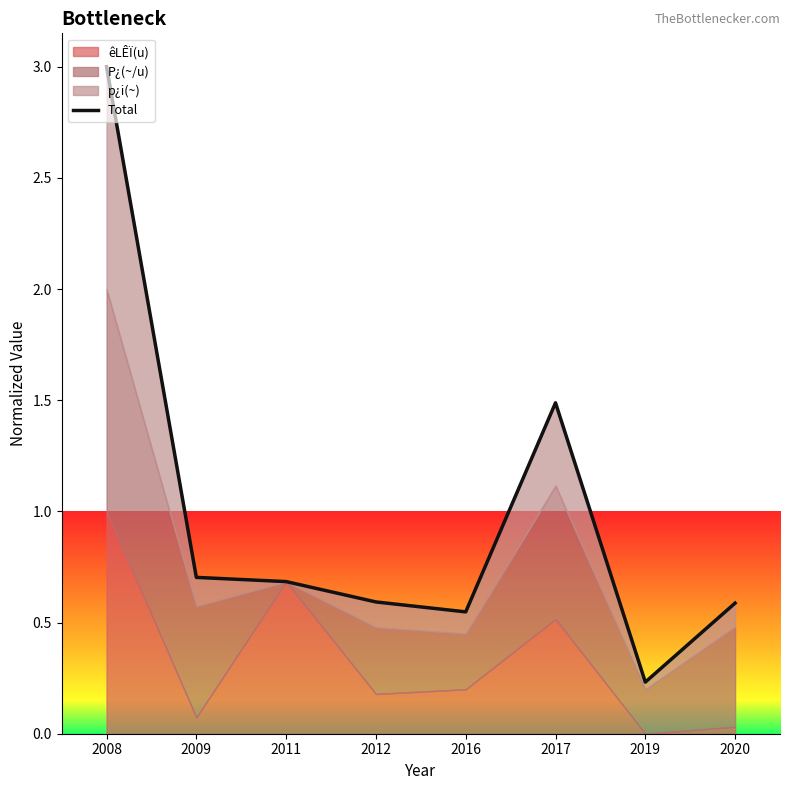

Which category has the lowest value across all series?

2019